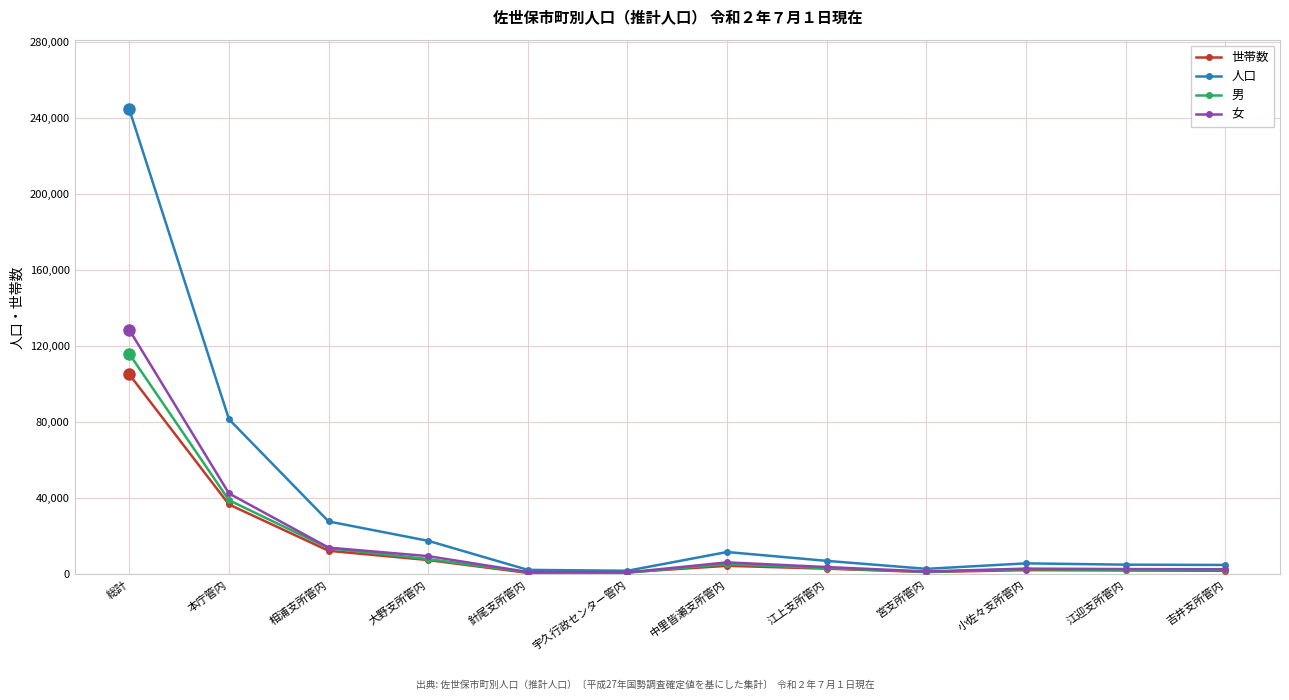

Which category has the highest value in the 女 series?

総計